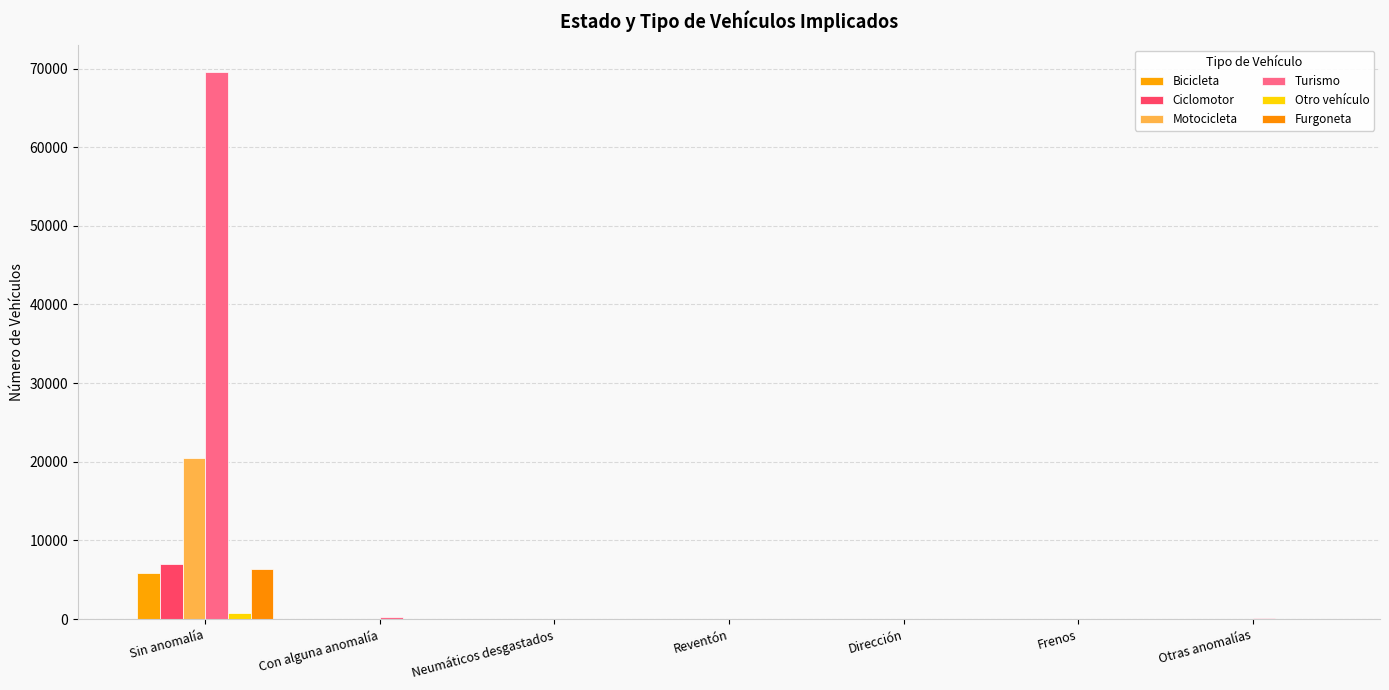

How many groups of bars are there?

7